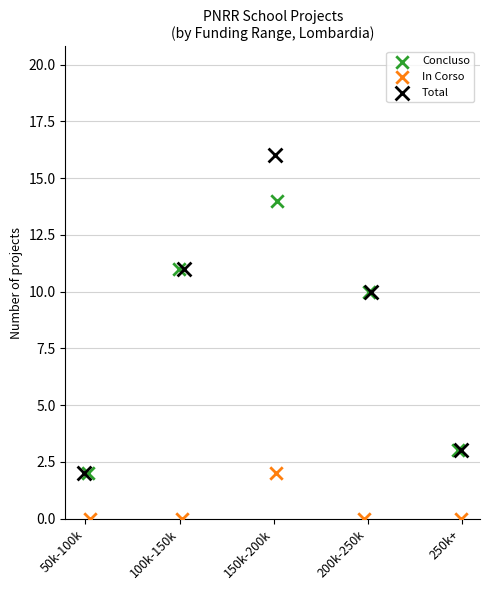

Which series has the widest spread of Y values?

Total